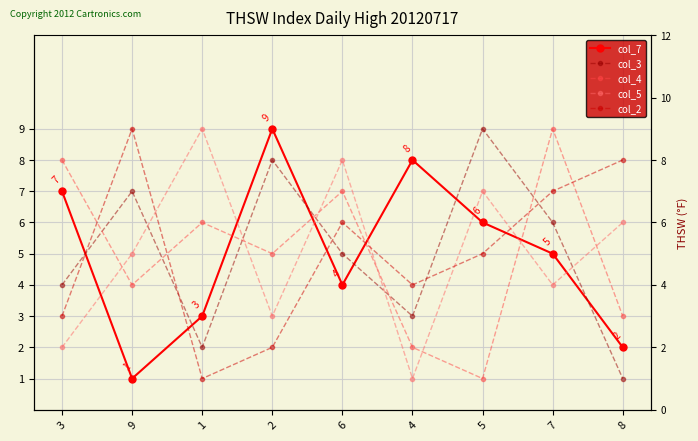

What is the spread (max minus min) of values at 8?

7